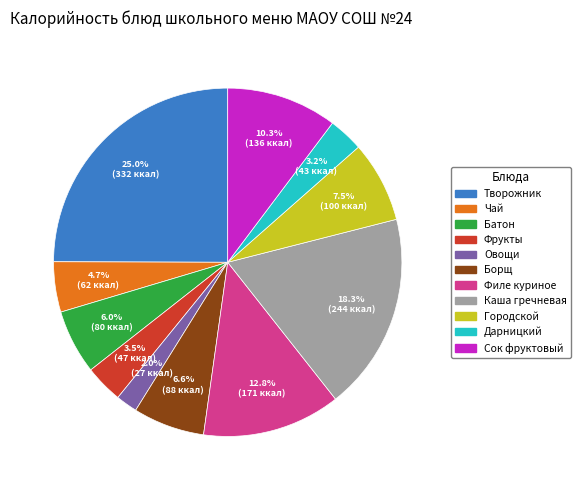

How many segments does this pie chart have?

11